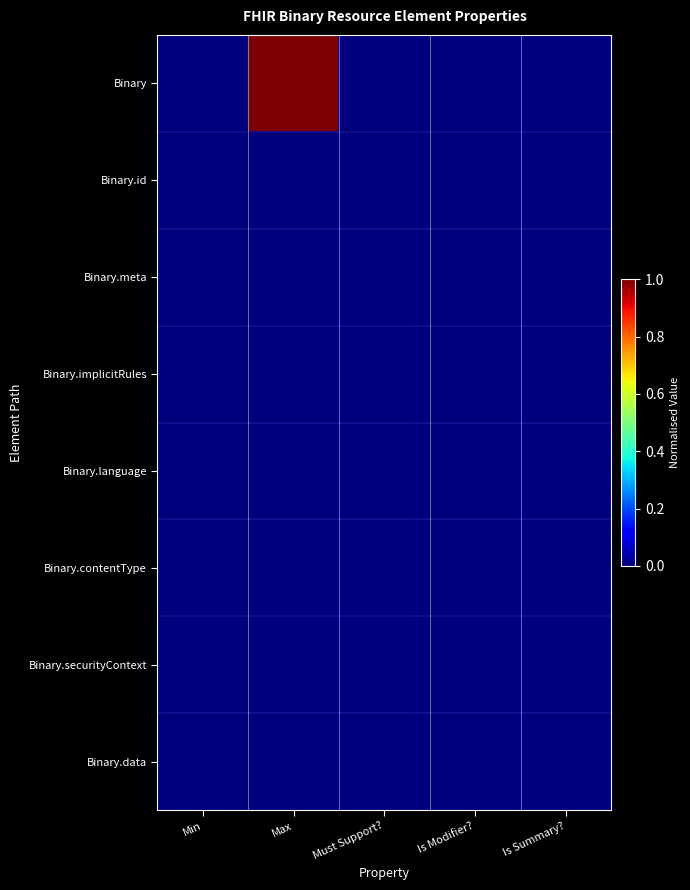

Which series has the largest total across all categories?

Binary